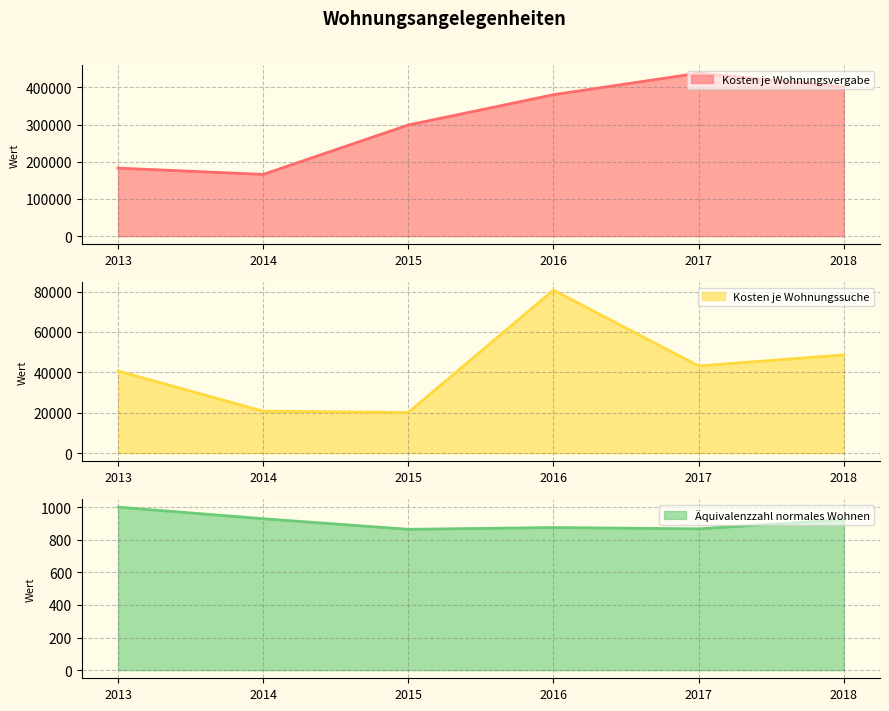

How many distinct data groups are displayed?

3